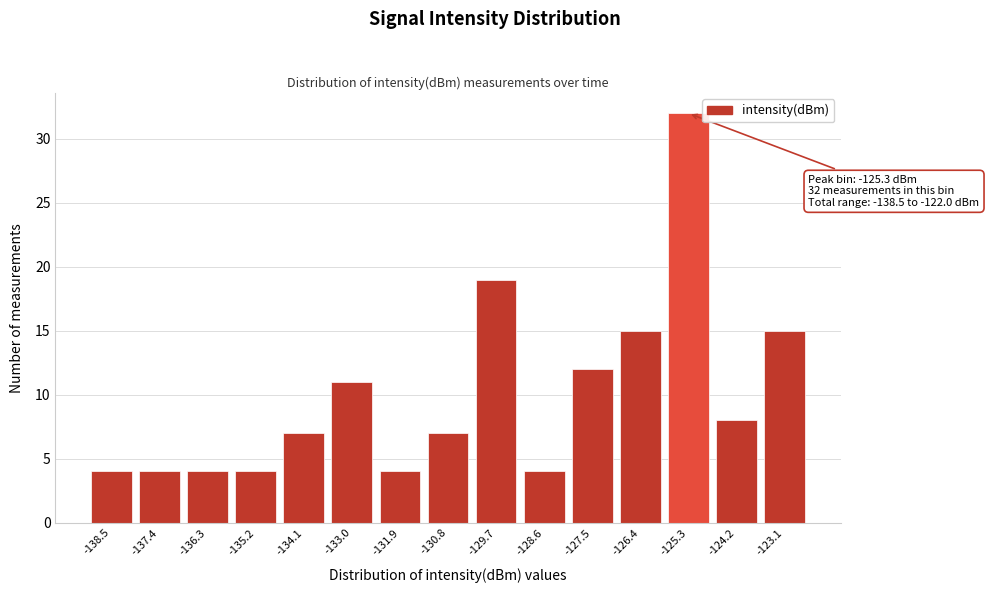

Reading left to right, extract all data points from this chart.

-138.5=4	-137.4=4	-136.3=4	-135.2=4	-134.1=7	-133.0=11	-131.9=4	-130.8=7	-129.7=19	-128.6=4	-127.5=12	-126.4=15	-125.3=32	-124.2=8	-123.1=15